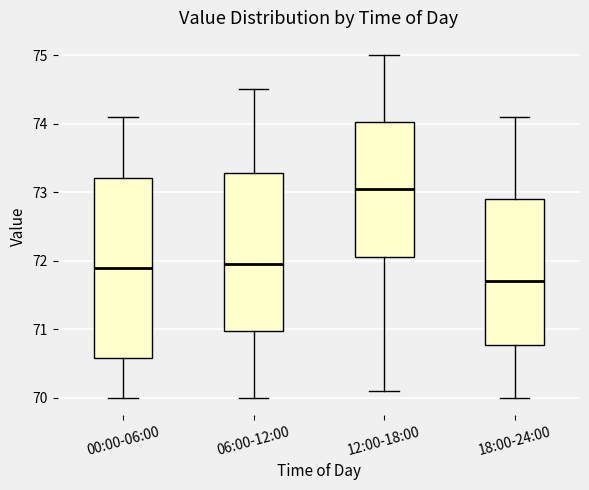

Where is the upper edge of the box for 12:00-18:00 on the y-axis? The values are not printed on the chart, so give them approximately, as read against the axis.

74.0